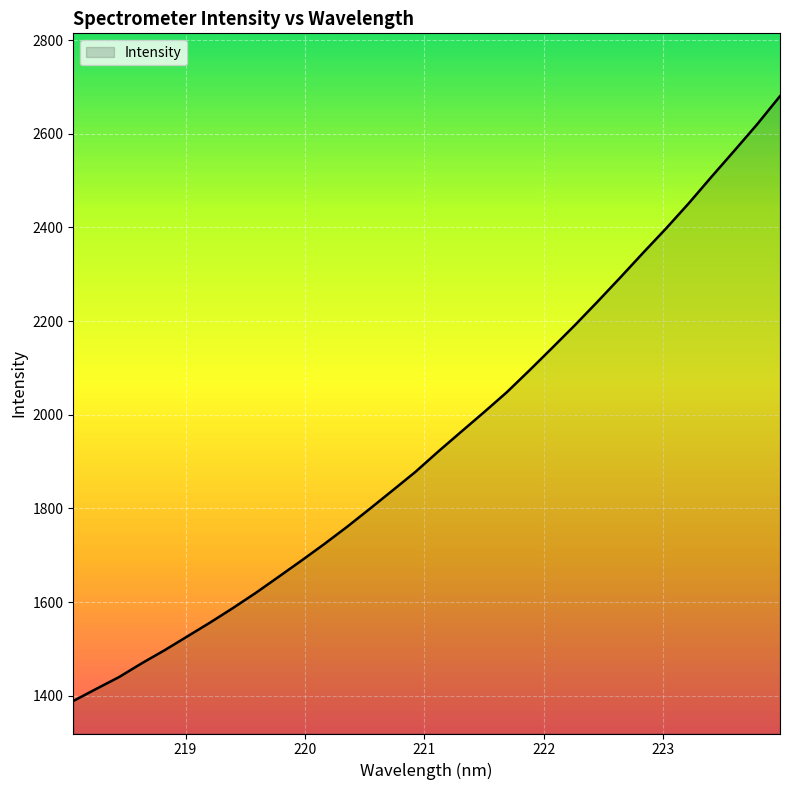

What is the maximum value shown in the chart?

2680.4